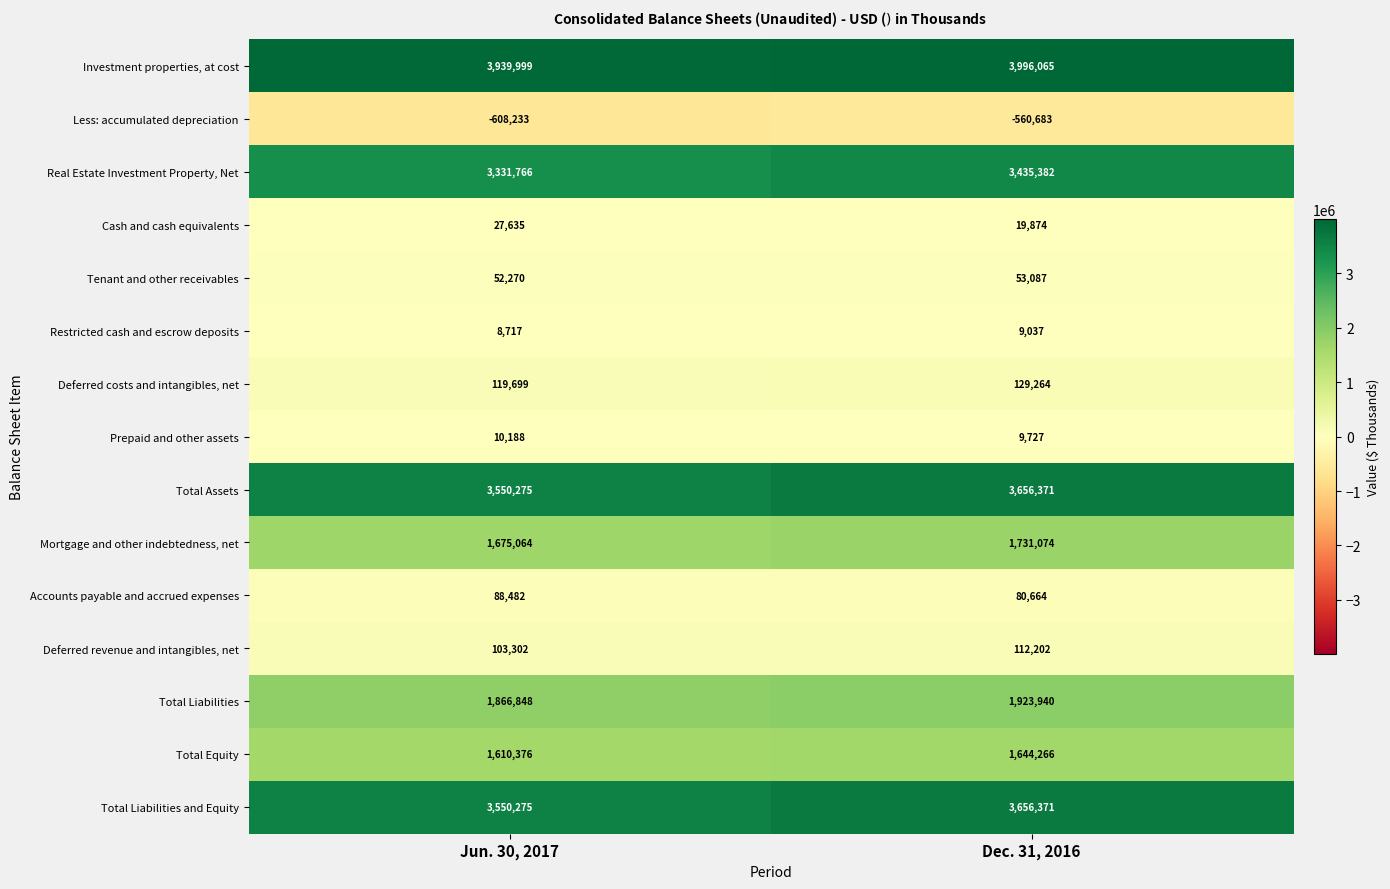

The Less: accumulated depreciation series shows -560683 at Dec. 31, 2016. True or false?

True